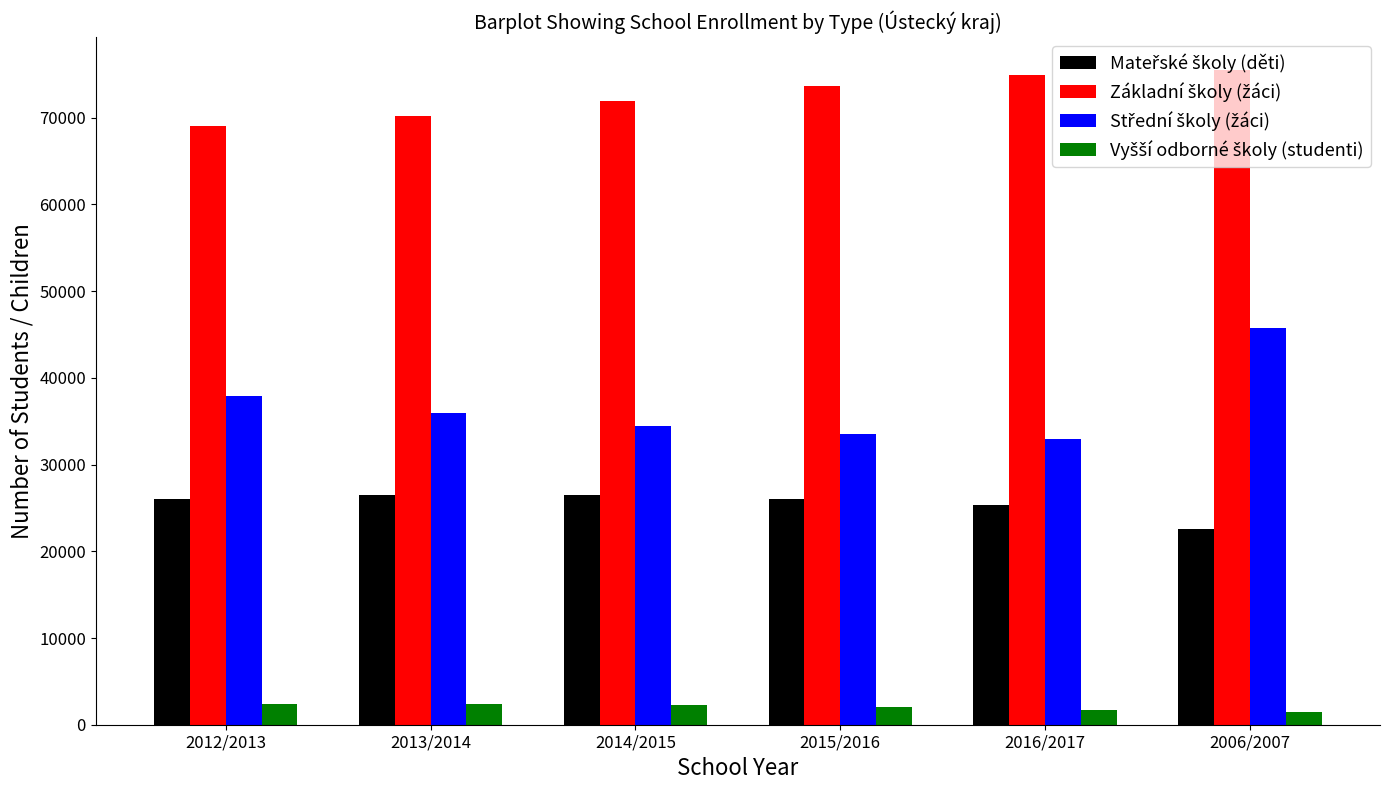

How many data points does each series have?

6